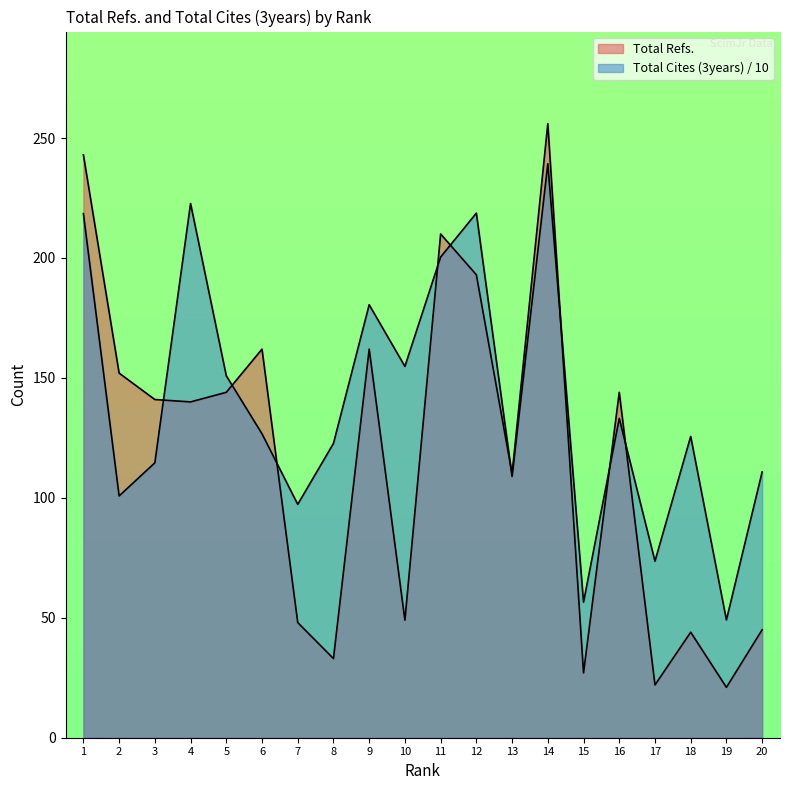

Between which two adjacent categories do Total Refs. and Total Cites (3years) first intersect?

3 and 4